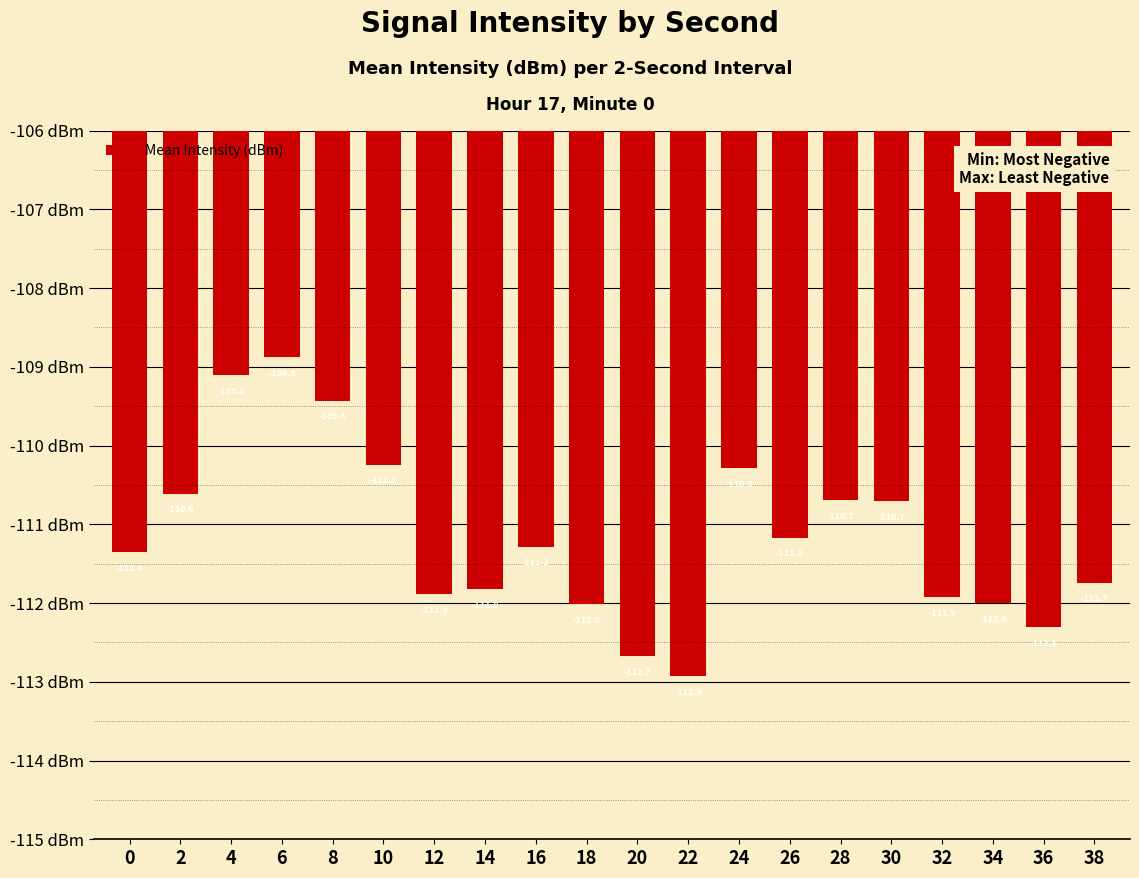

Between 16 and 18, which is larger?

16